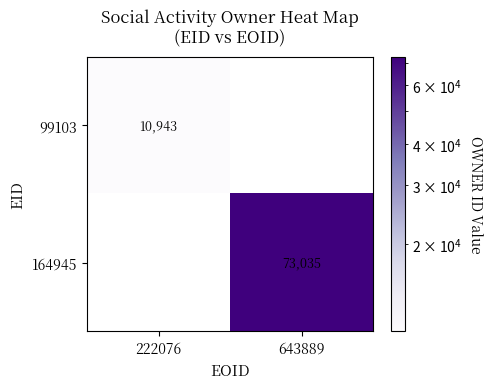

Is the value of 164945 at 643889 greater than the value of 99103 at 222076?

Yes